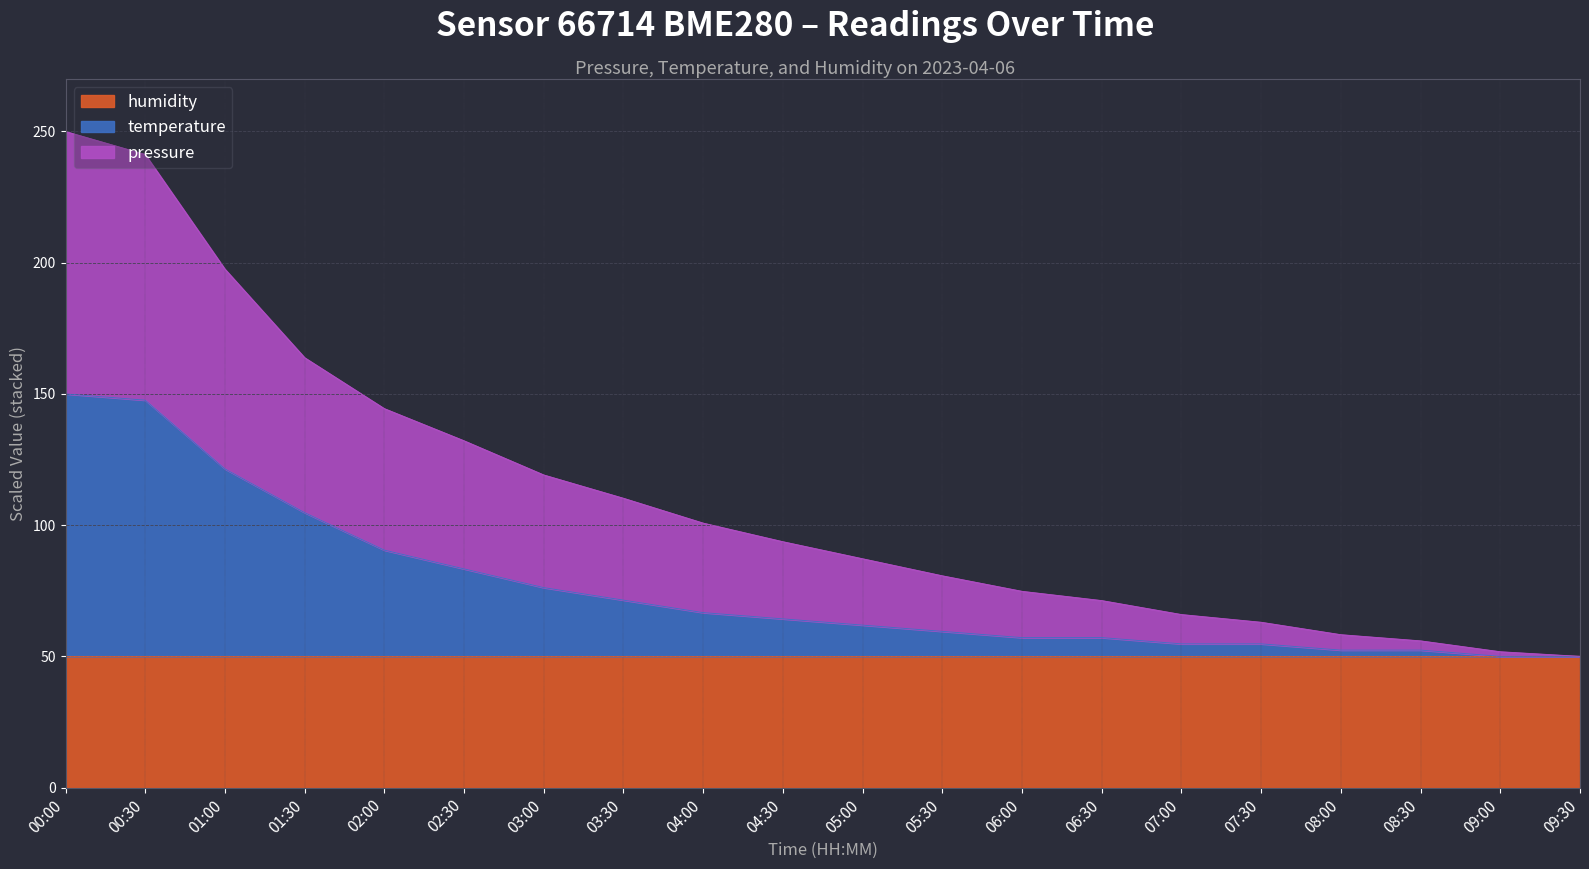

Which series has the largest range (max minus min)?

pressure